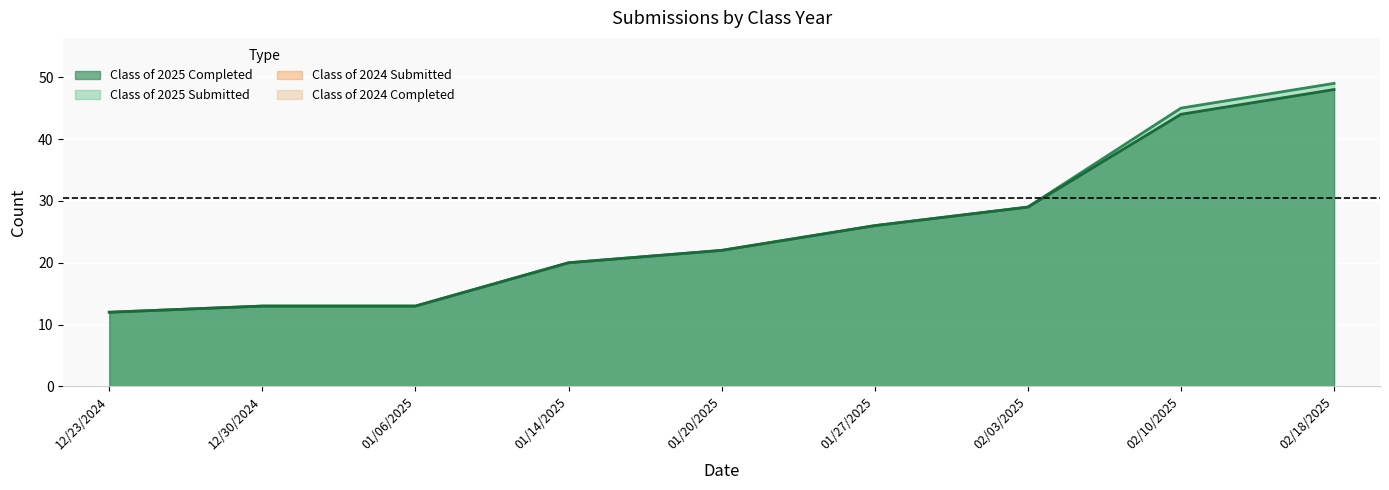

True or false: Class of 2025 Completed and Class of 2025 Submitted intersect in this chart.

False